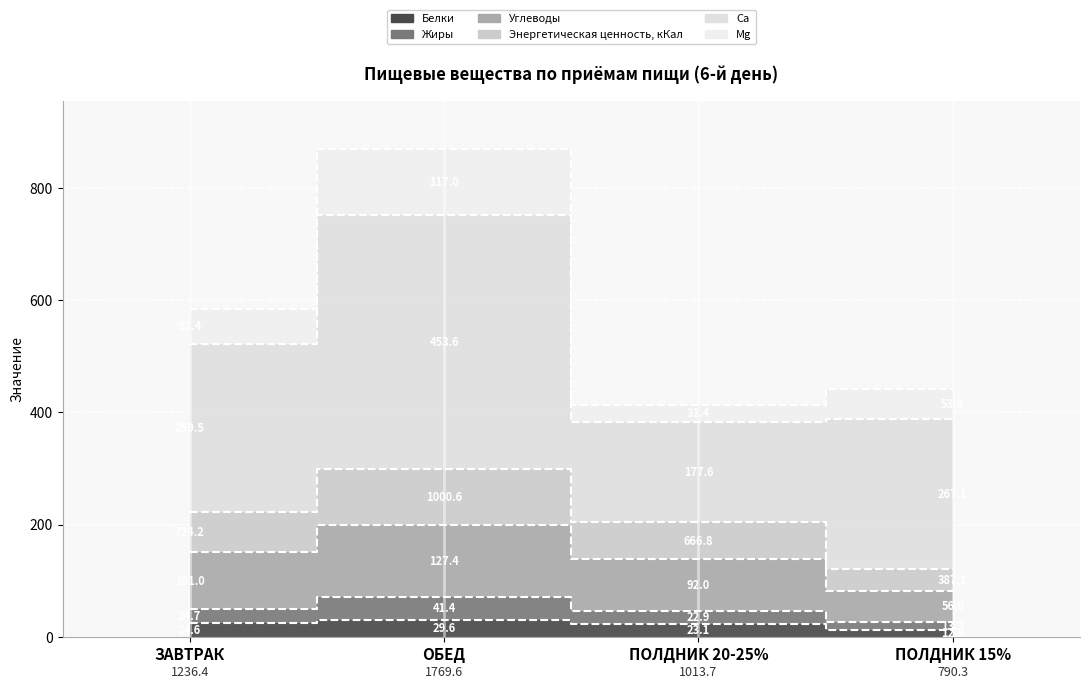

Which series has the largest total across all categories?

Энергетическая ценность, кКал